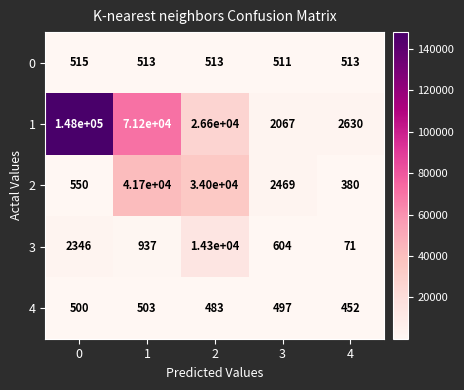

How many distinct data groups are displayed?

5